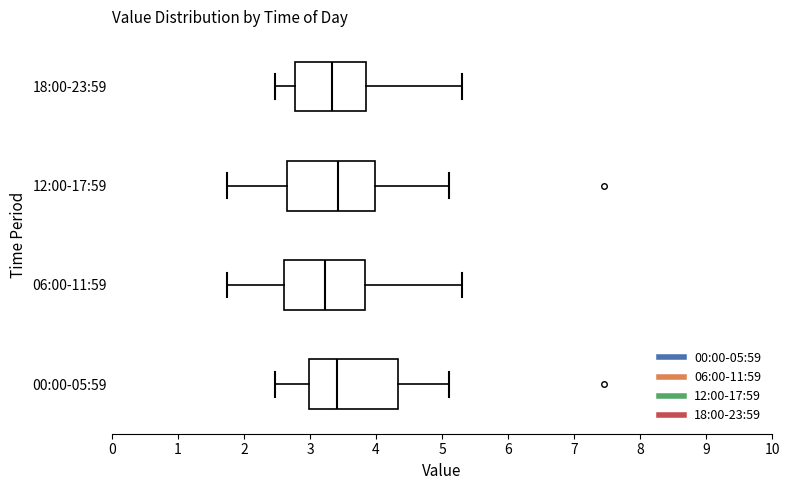

Reading bottom to top, read every box against the x-axis: the position of its median line, the range the box covers, and the ends of its whiskers. The values are not printed on the chart, so give them approximately, as read against the axis.

00:00-05:59: median 3.4, box 3.0 to 4.3, whiskers 2.5 to 5.1
06:00-11:59: median 3.2, box 2.6 to 3.8, whiskers 1.8 to 5.3
12:00-17:59: median 3.4, box 2.6 to 4.0, whiskers 1.8 to 5.1
18:00-23:59: median 3.3, box 2.8 to 3.8, whiskers 2.5 to 5.3